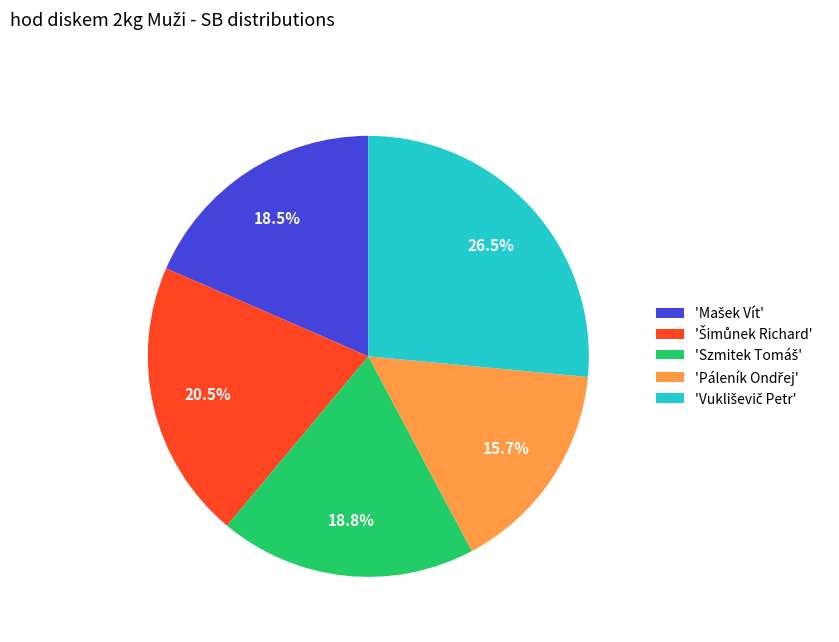

Is there any slice that represents more than half of the pie?

No